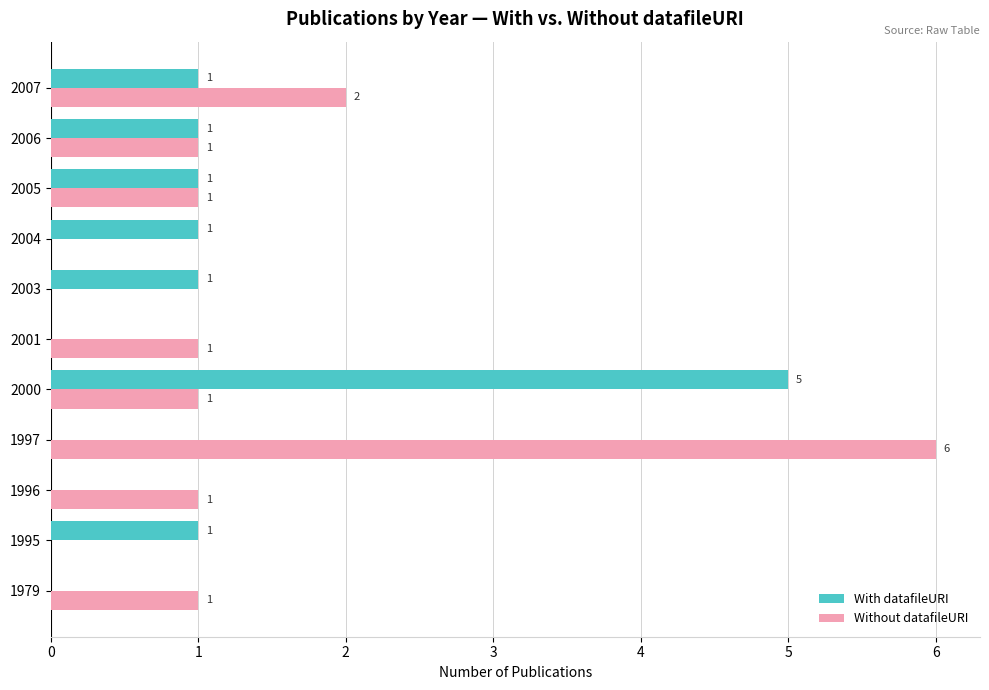

Between 1997 and 2001, which series saw the biggest shift?

Without datafileURI